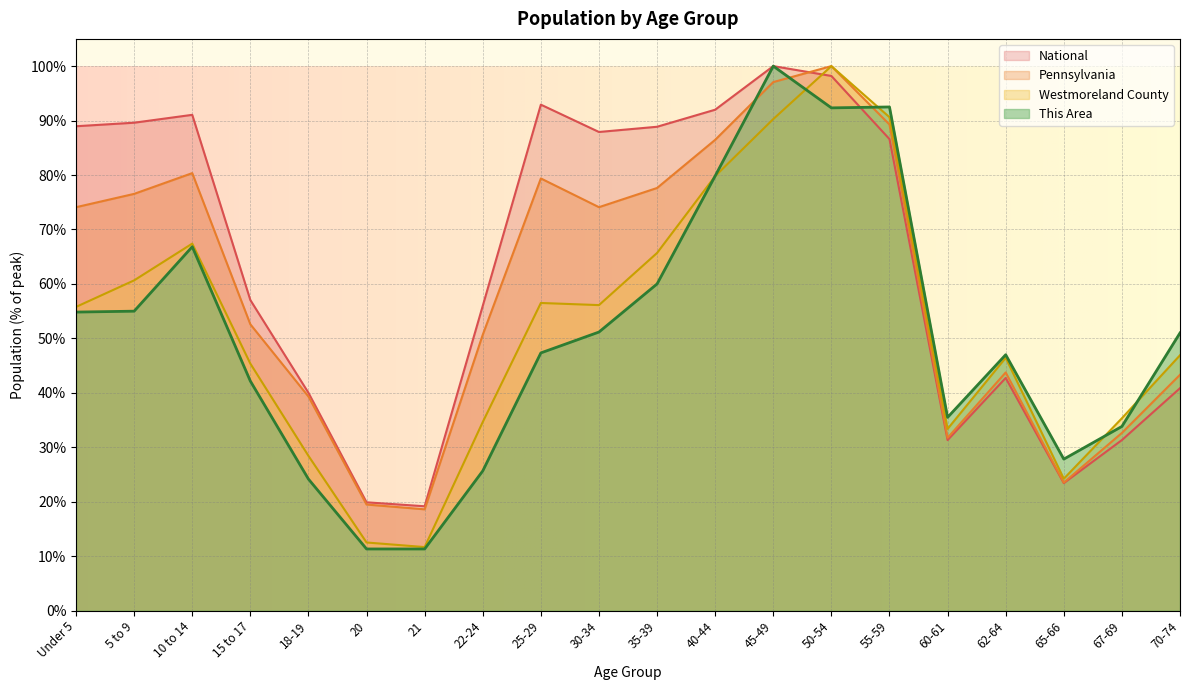

At which label is Westmoreland County closest to 55?

Under 5